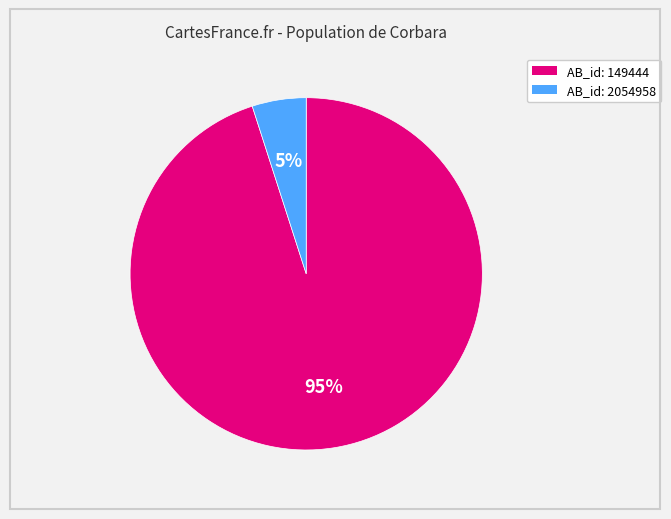

To the nearest percent, what is the average slice percentage?

50%